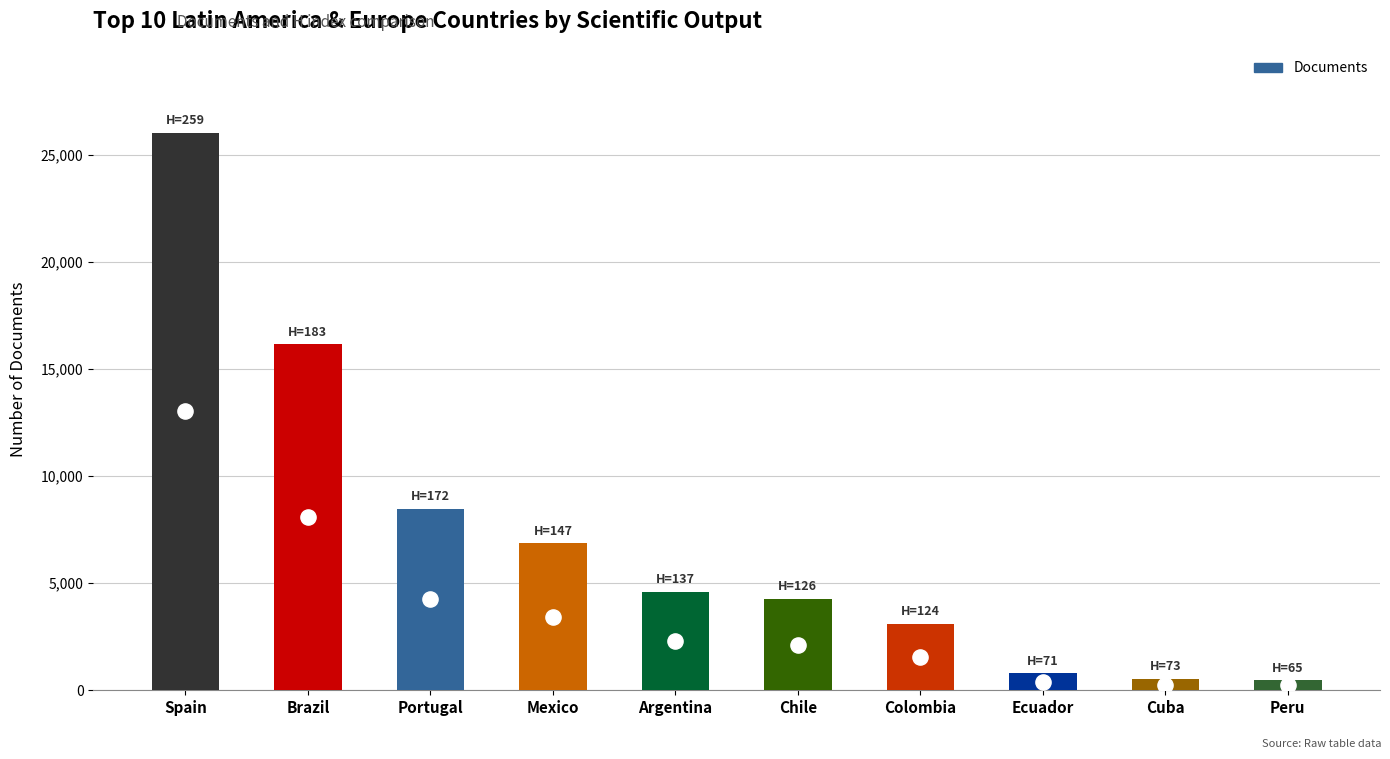

What is the change in value from Portugal to Ecuador?

-7686